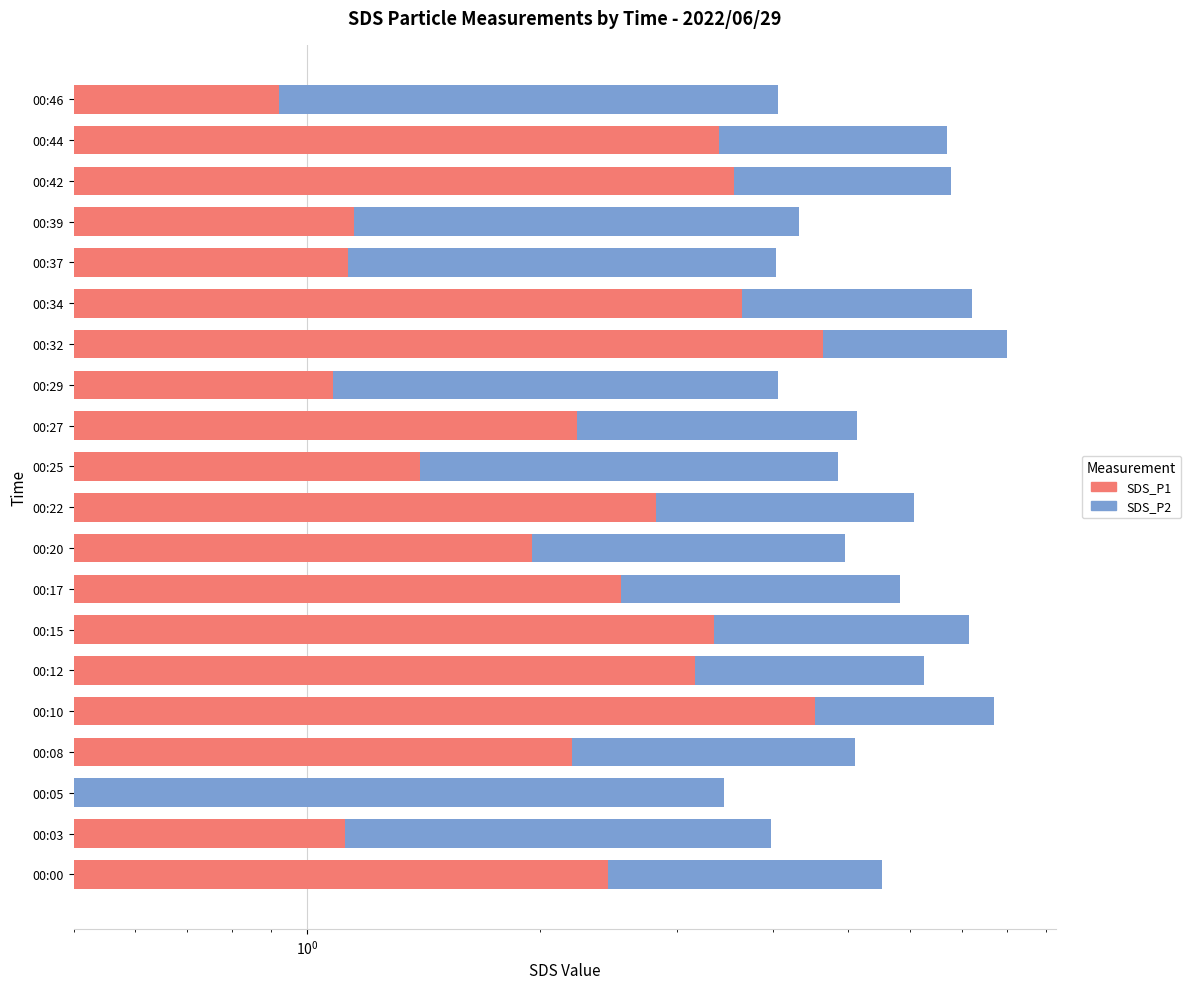

The value of SDS_P1 at 00:46 is 1.9. True or false?

False